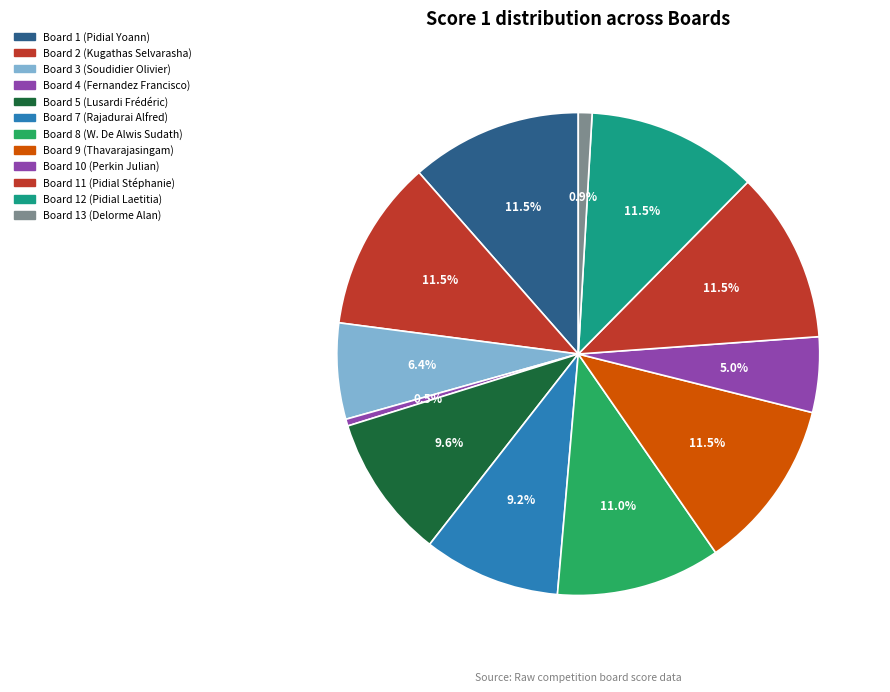

Which has a higher value, Board 9 (Thavarajasingam) or Board 11 (Pidial Stéphanie)?

Board 9 (Thavarajasingam)